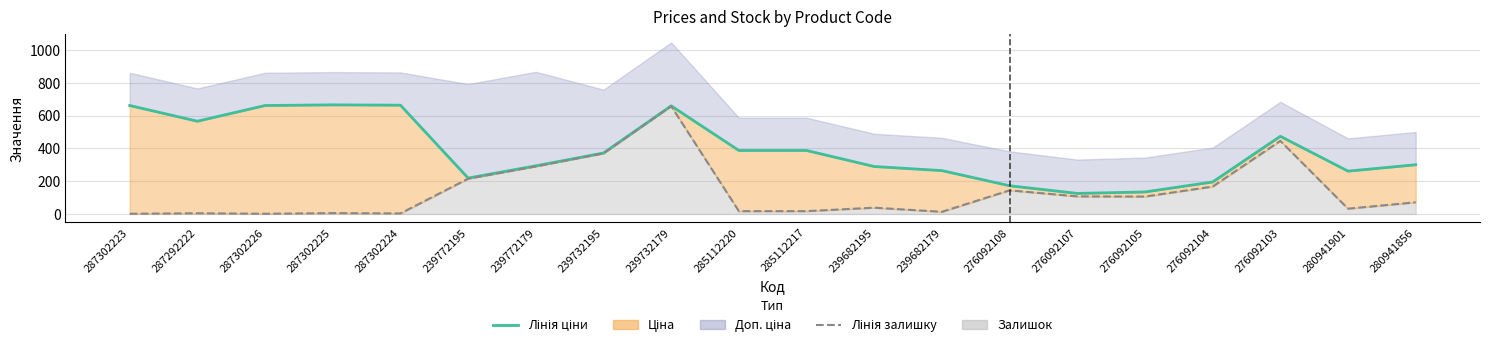

What is the total value across all series at 239772179?

583.8